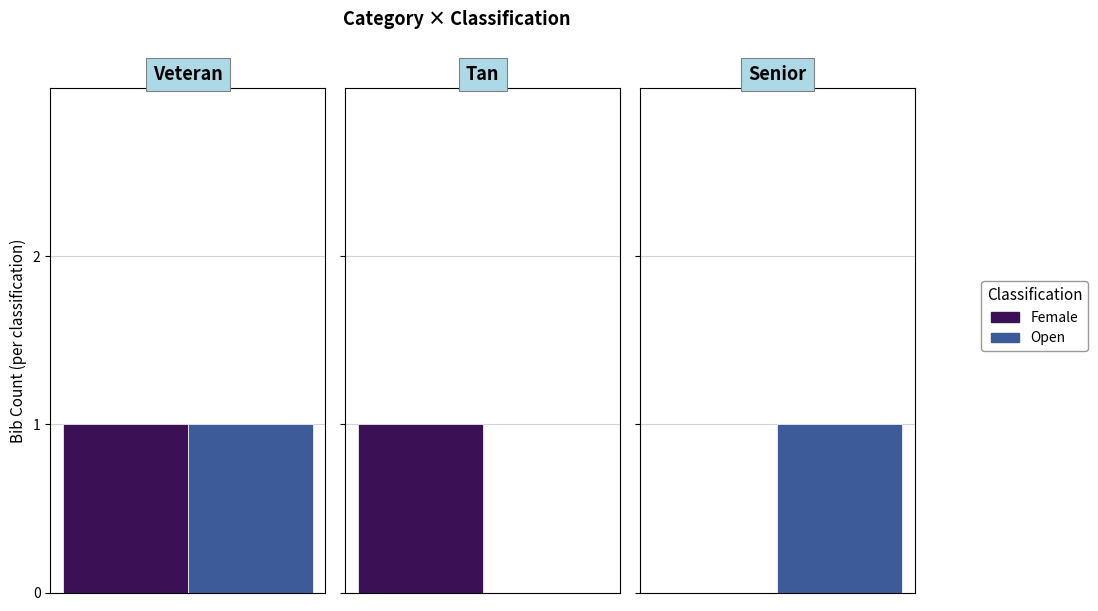

What is the label of the 1st bar from the left?

Veteran